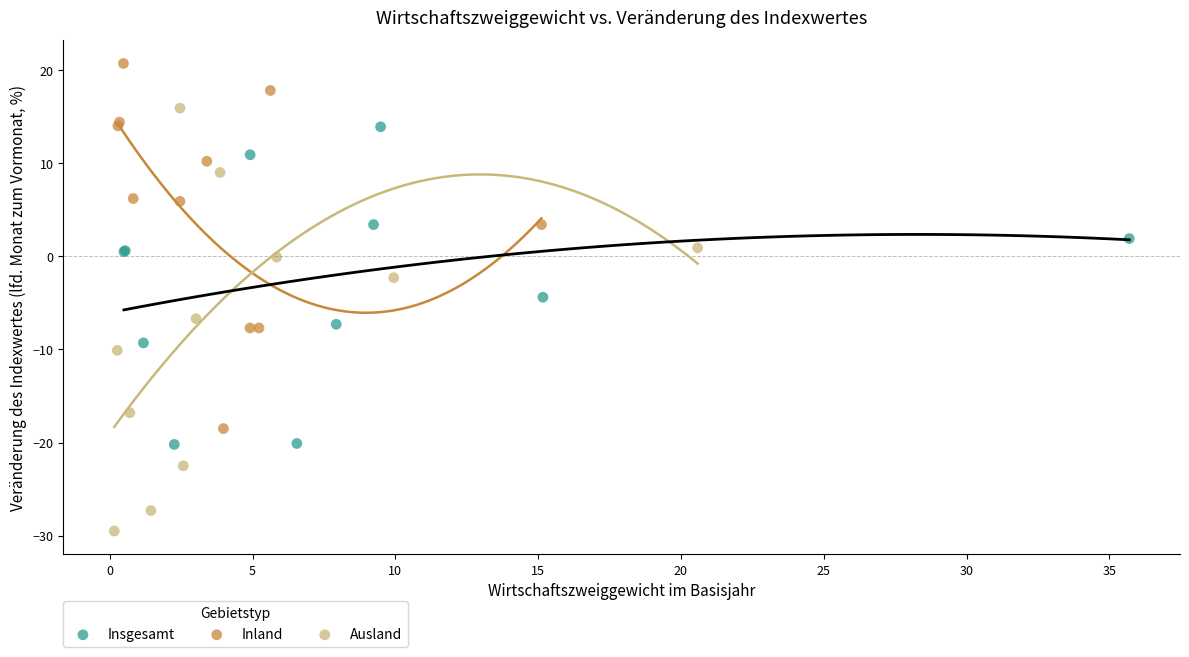

Which series reaches the maximum Y coordinate?

Inland